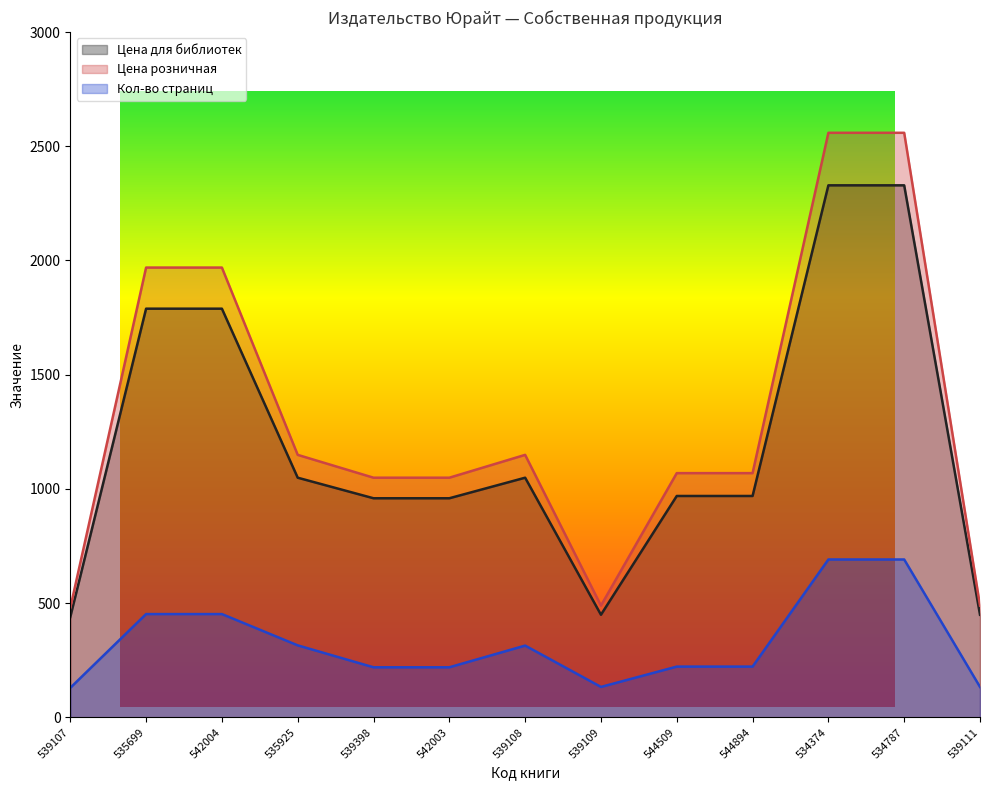

Is the value of Кол-во страниц at 544509 greater than the value of Цена розничная at 534374?

No